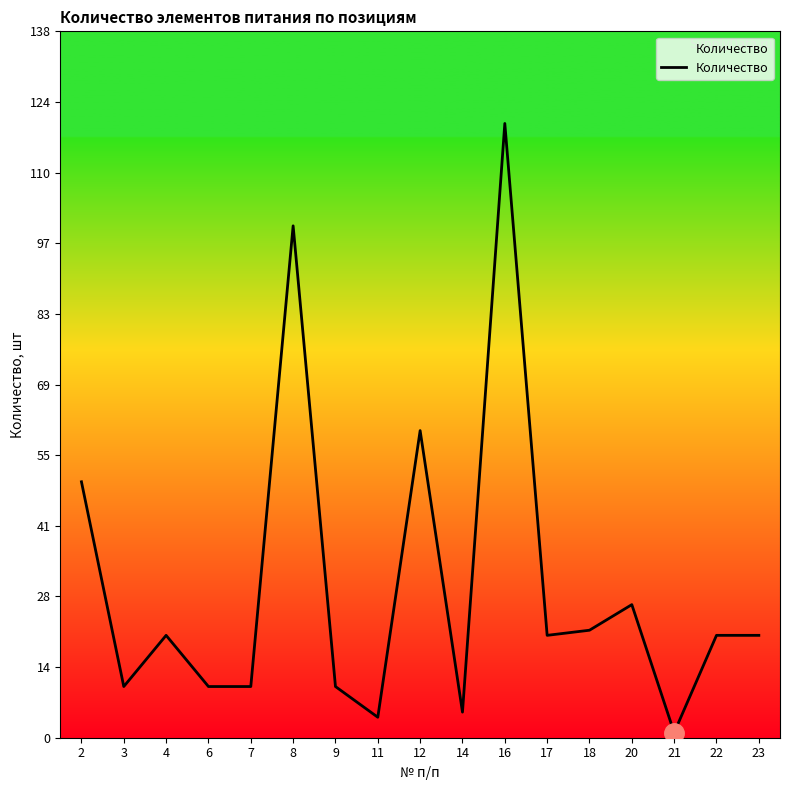

Count the number of categories in the chart.

17